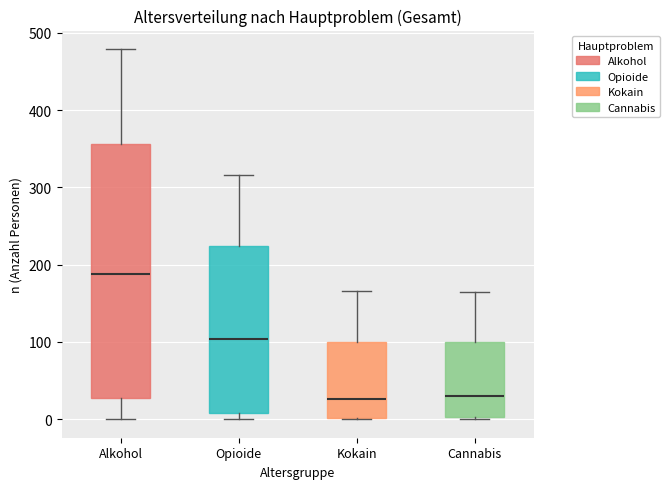

Reading left to right, transcribe this box plot: for each box, give where its median line is, the range the box spans, and where its two whiskers end, as read against the y-axis. The values are not printed on the chart, so give them approximately, as read against the axis.

Alkohol: median 190, box 30 to 360, whiskers 0 to 480
Opioide: median 100, box 10 to 220, whiskers 0 to 320
Kokain: median 30, box 0 to 100, whiskers 0 to 170
Cannabis: median 30, box 0 to 100, whiskers 0 to 160